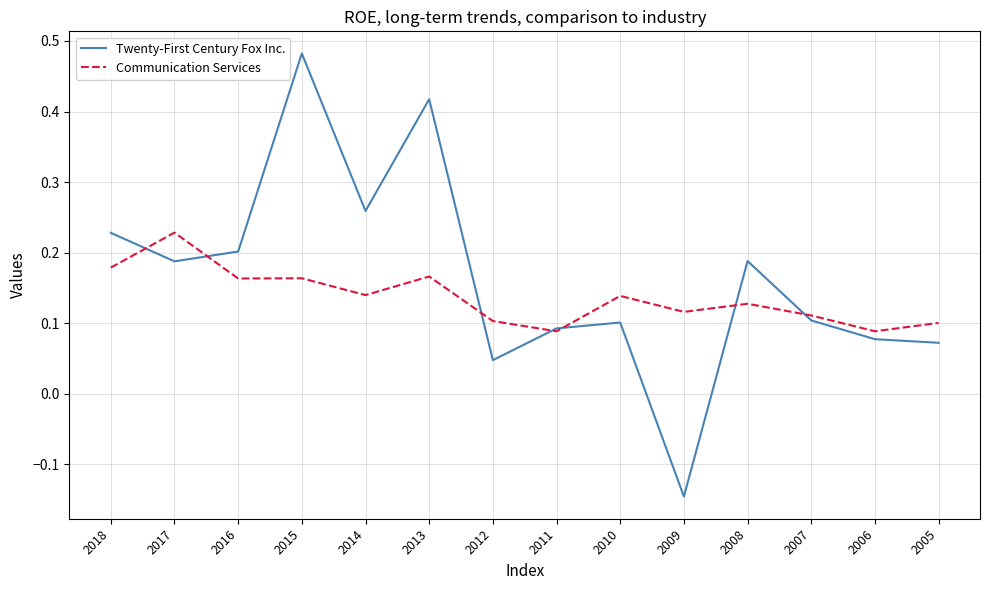

Which category has the lowest value in the Twenty-First Century Fox Inc. series?

2009